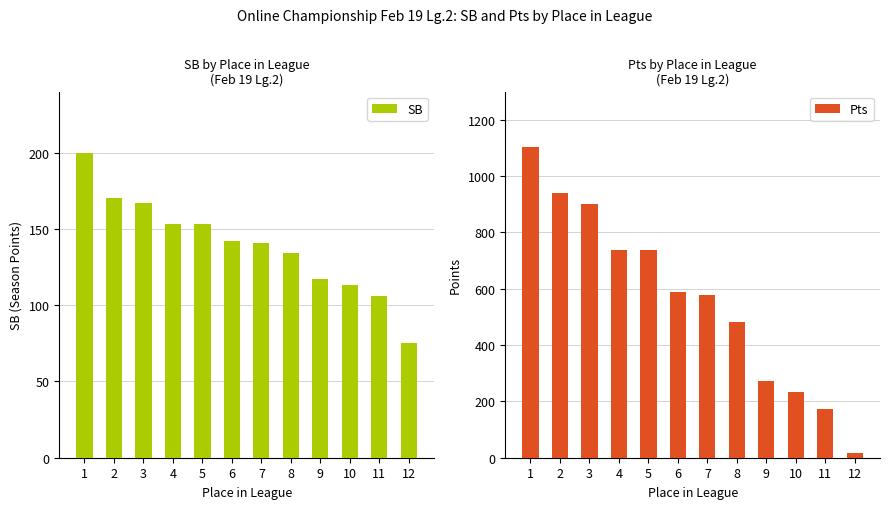

Rank the series by their maximum value, from lowest to highest.

SB, Pts